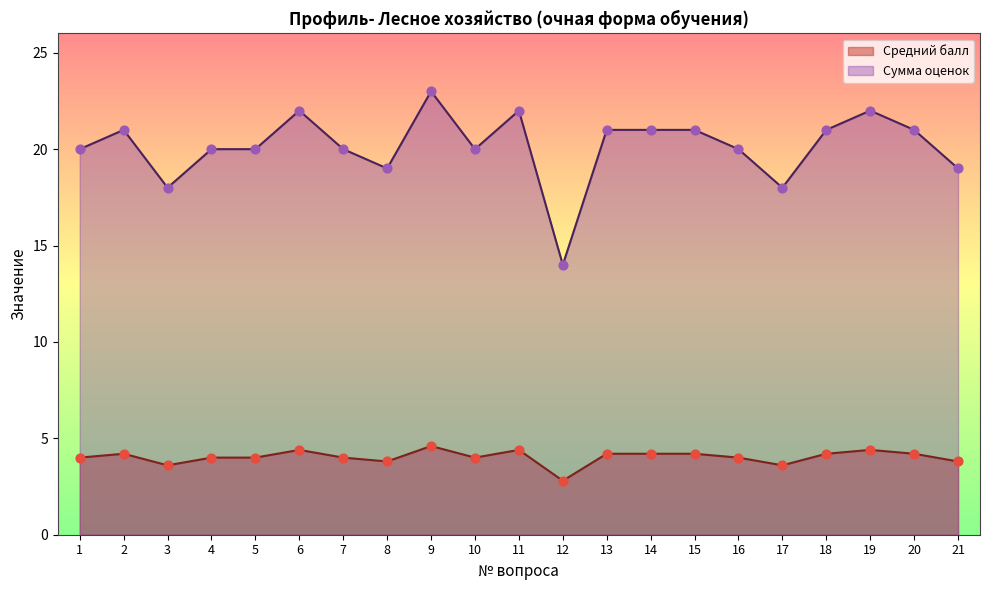

At how many categories does at least one series exceed 4?

21